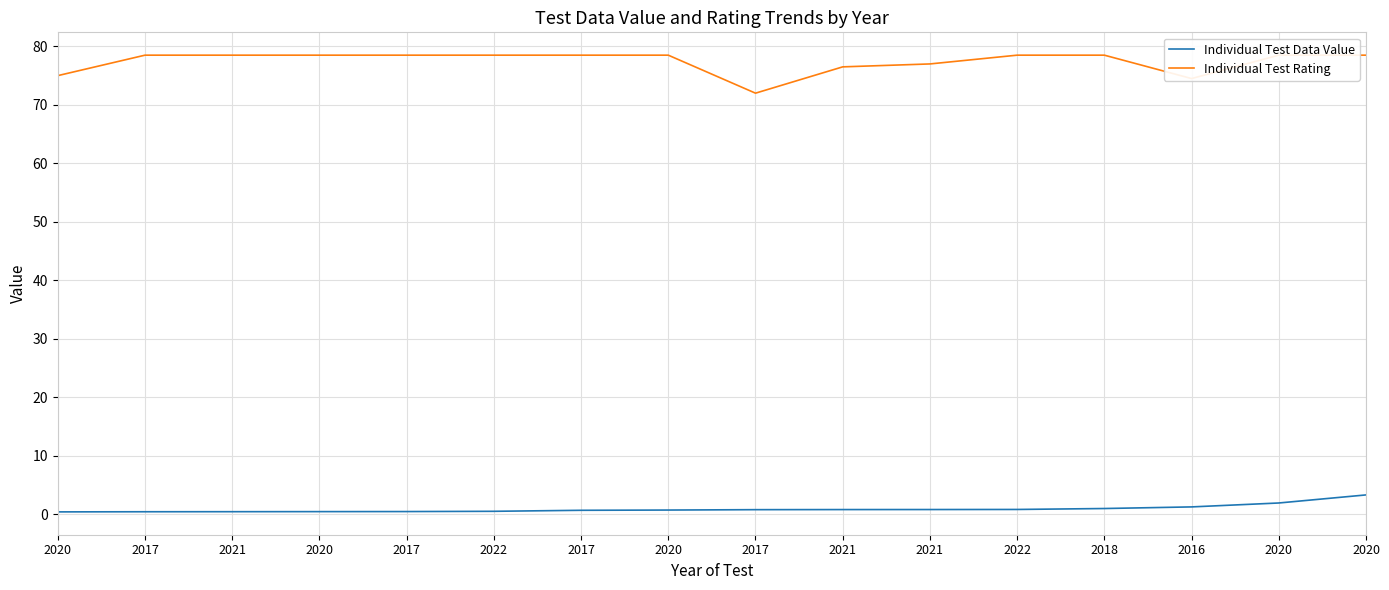

Where is Individual Test Data Value nearest to the value 1?

2018